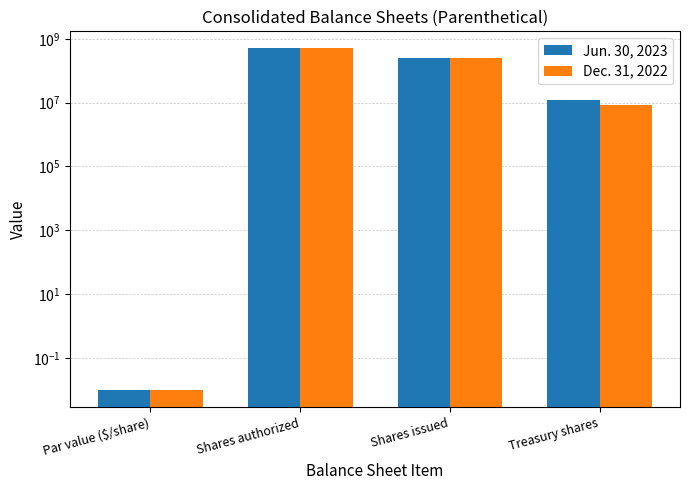

At which category is the sum across all series the highest?

Shares authorized